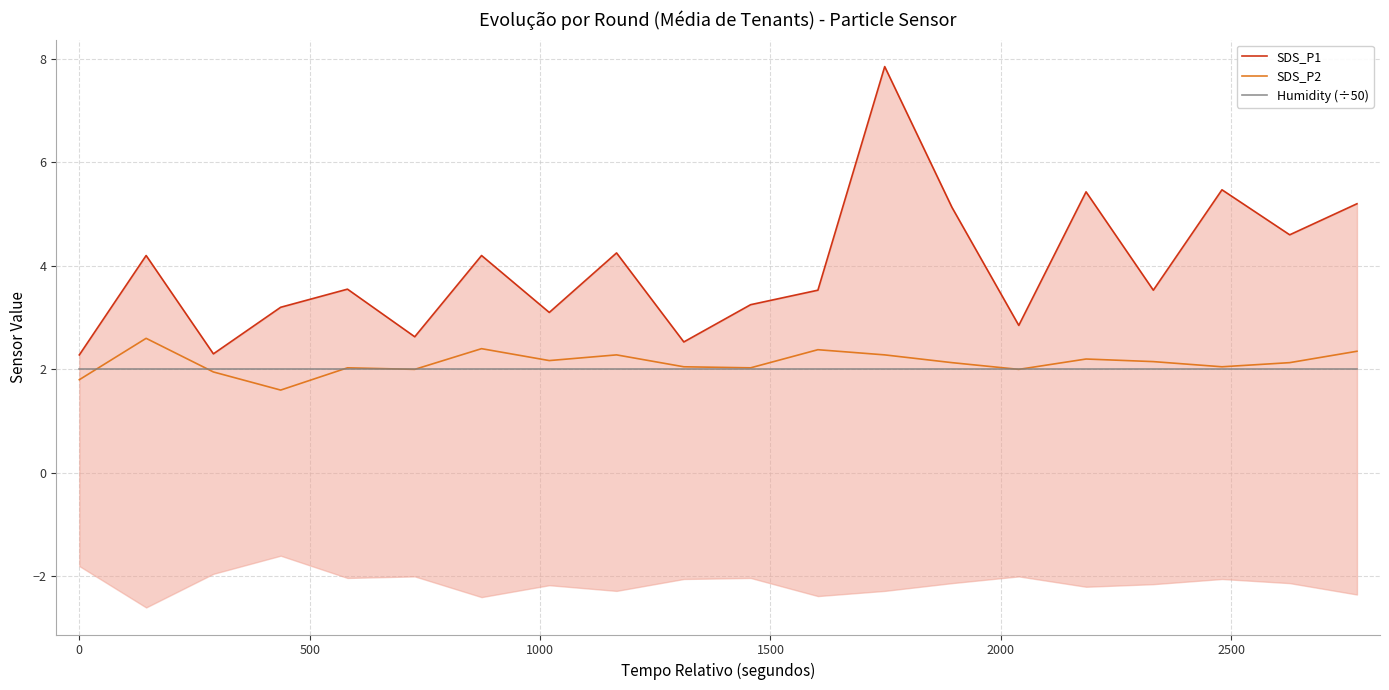

What is the highest value of the Humidity (÷50) series?

2.0